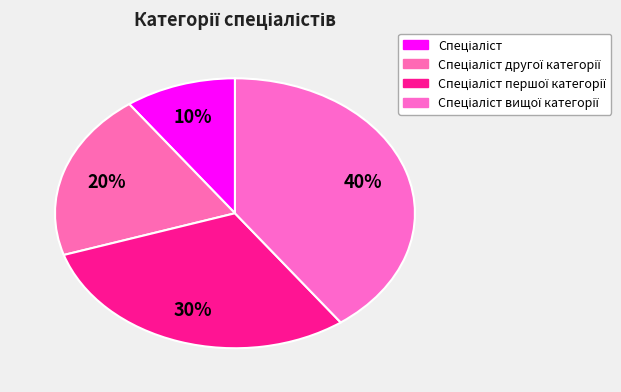

Is there a majority slice in this chart?

No